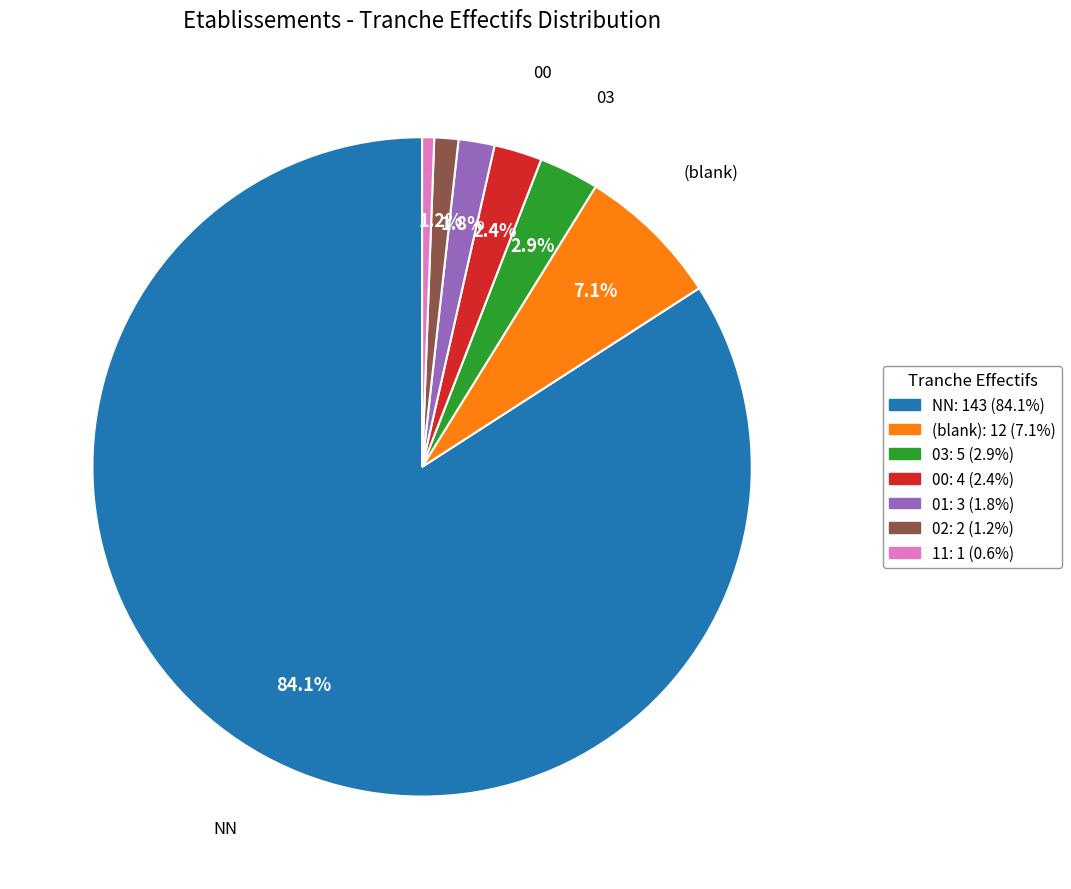

How many slices are in this pie chart?

7